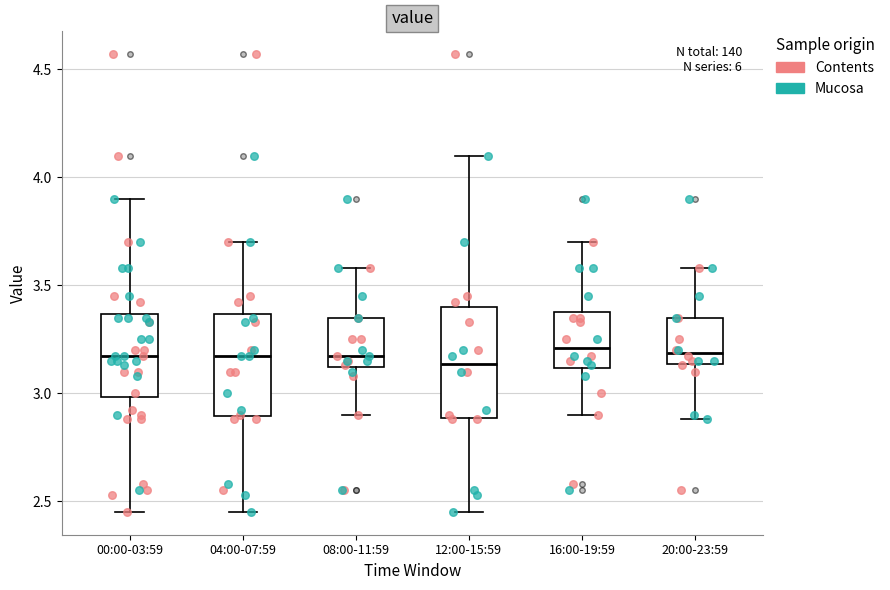

Reading left to right, read every box against the y-axis: the position of its median line, the range the box covers, and the ends of its whiskers. The values are not printed on the chart, so give them approximately, as read against the axis.

00:00-03:59: median 3.15, box 3.00 to 3.35, whiskers 2.45 to 3.90
04:00-07:59: median 3.15, box 2.90 to 3.35, whiskers 2.45 to 3.70
08:00-11:59: median 3.15, box 3.10 to 3.35, whiskers 2.90 to 3.60
12:00-15:59: median 3.15, box 2.90 to 3.40, whiskers 2.45 to 4.10
16:00-19:59: median 3.20, box 3.10 to 3.40, whiskers 2.90 to 3.70
20:00-23:59: median 3.20, box 3.15 to 3.35, whiskers 2.90 to 3.60